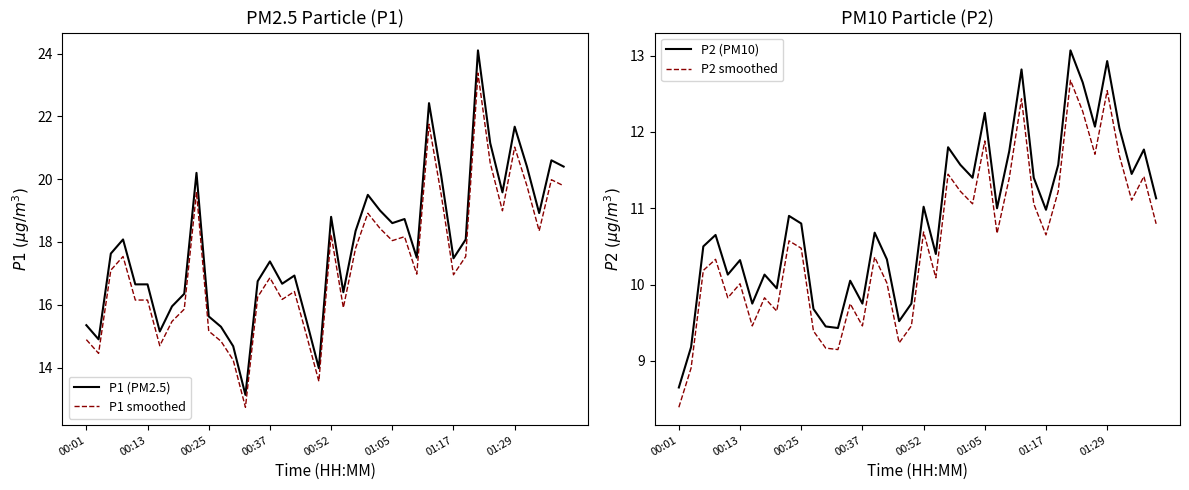

True or false: P2 (PM10) and P1 (PM2.5) cross at least once.

False